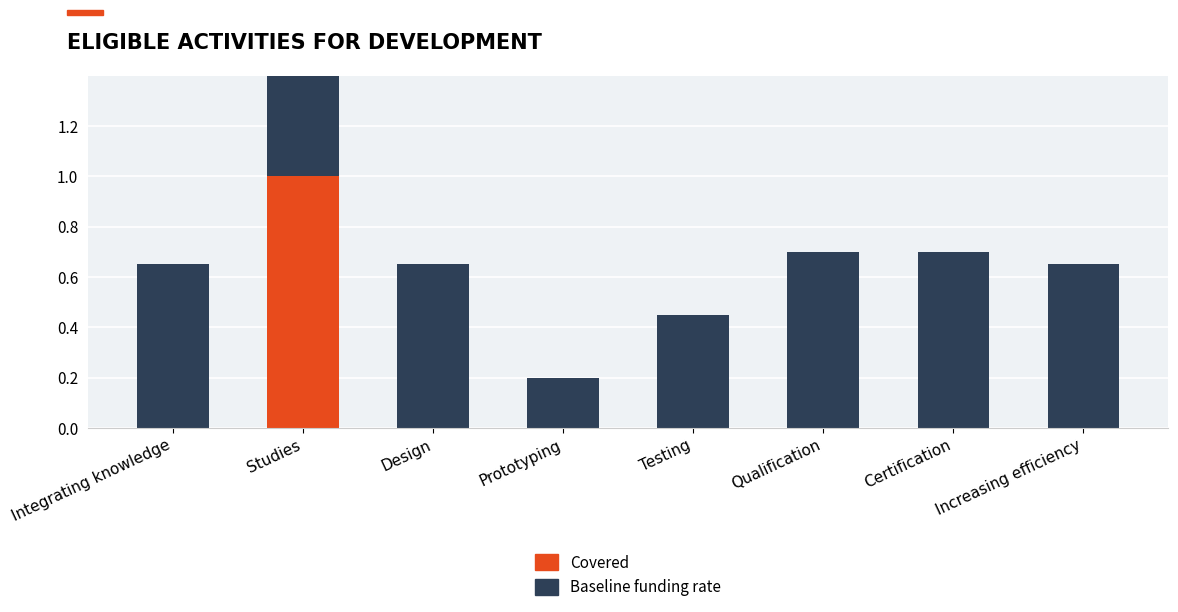

What is the spread (max minus min) of values at Prototyping?

0.2